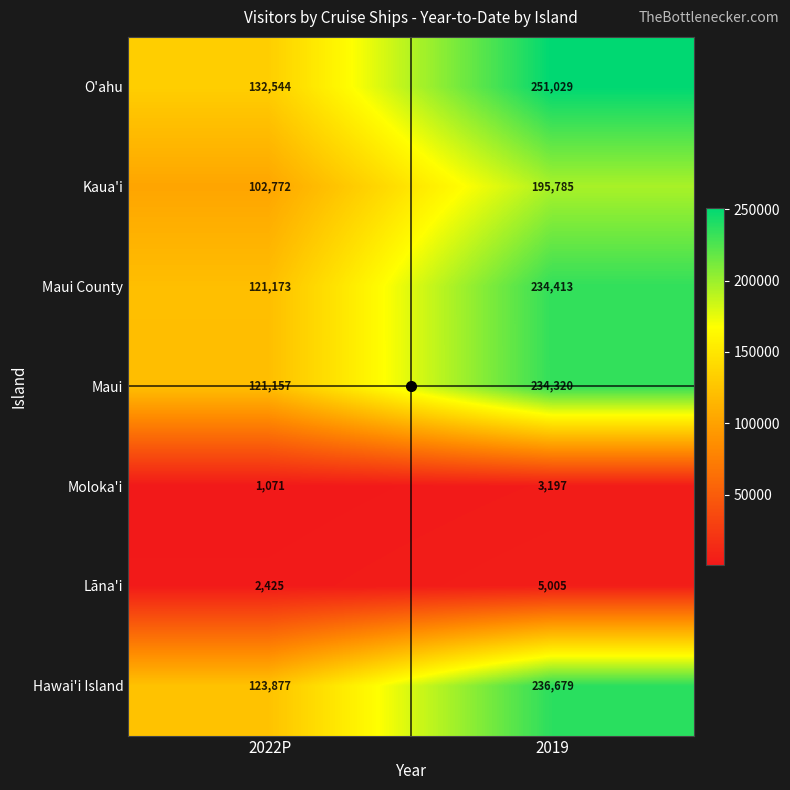

Which category has the highest value in the Hawai'i Island series?

2019